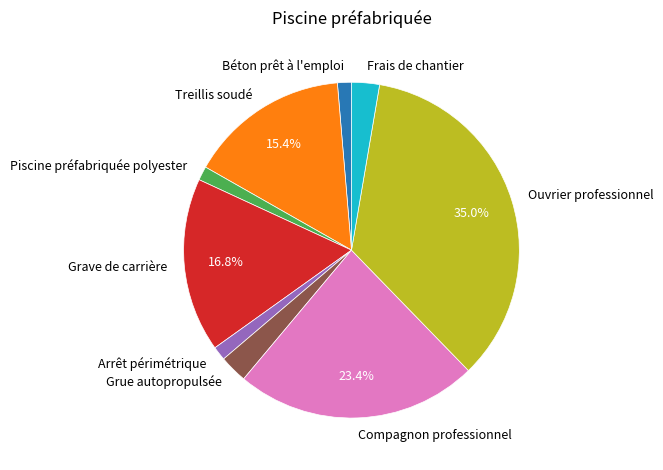

Is Frais de chantier the majority of the pie?

No